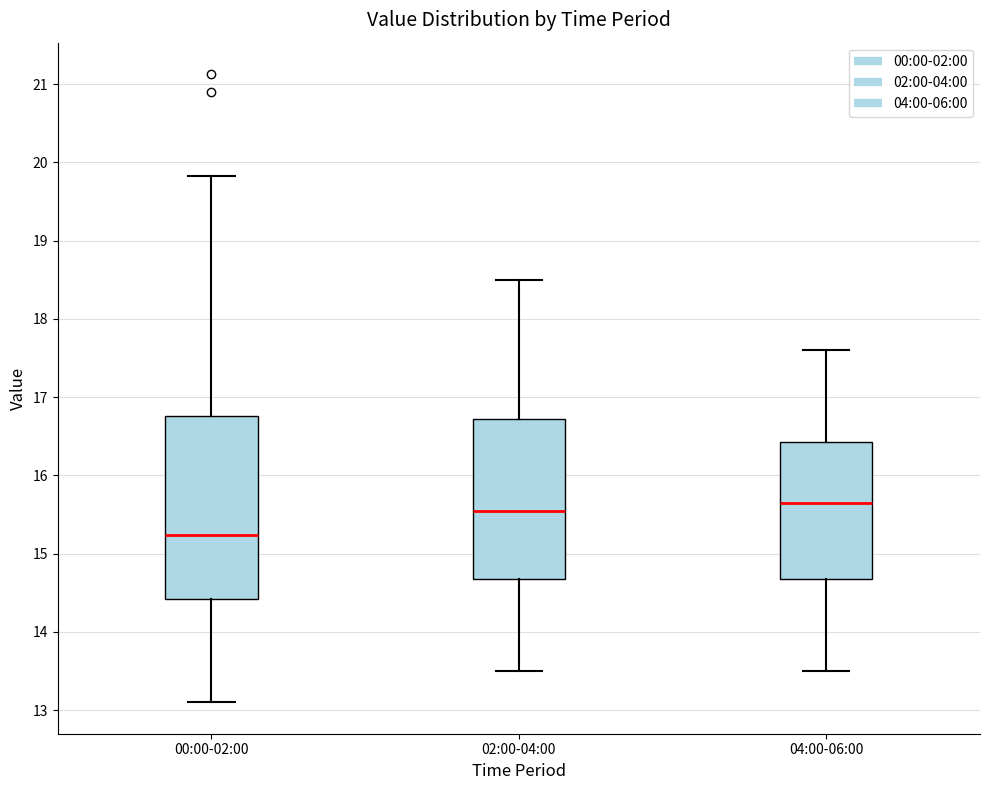

Reading left to right, transcribe this box plot: for each box, give where its median line is, the range the box spans, and where its two whiskers end, as read against the y-axis. The values are not printed on the chart, so give them approximately, as read against the axis.

00:00-02:00: median 15.2, box 14.4 to 16.8, whiskers 13.1 to 19.8
02:00-04:00: median 15.6, box 14.7 to 16.7, whiskers 13.5 to 18.5
04:00-06:00: median 15.7, box 14.7 to 16.4, whiskers 13.5 to 17.6